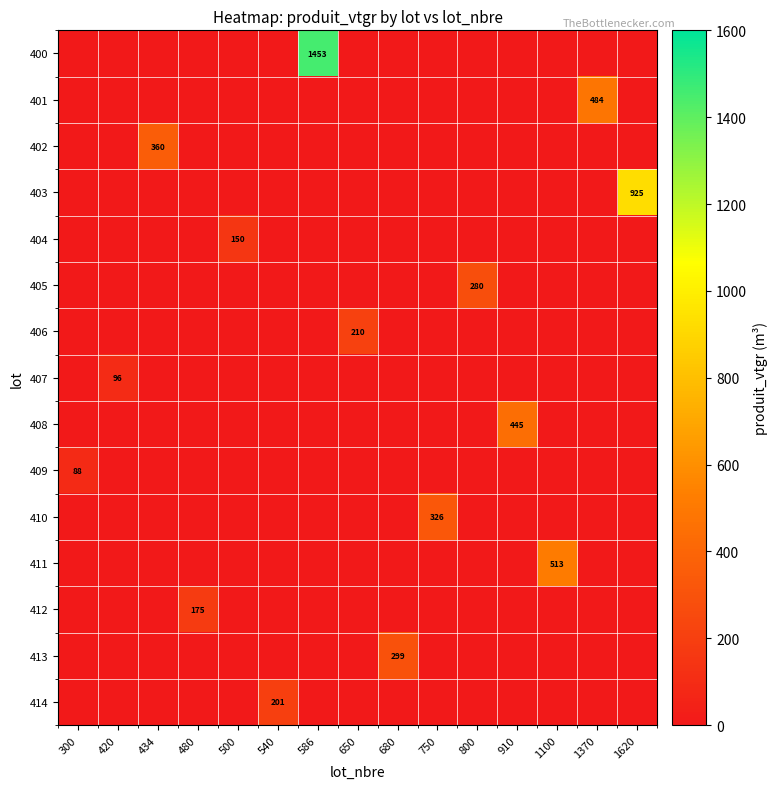

At 420, list the series in order from largest to smallest.

407, 400, 401, 402, 403, 404, 405, 406, 408, 409, 410, 411, 412, 413, 414